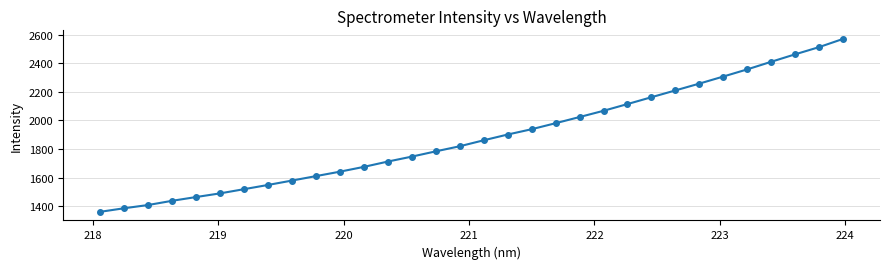

What is the maximum value shown in the chart?

2570.1